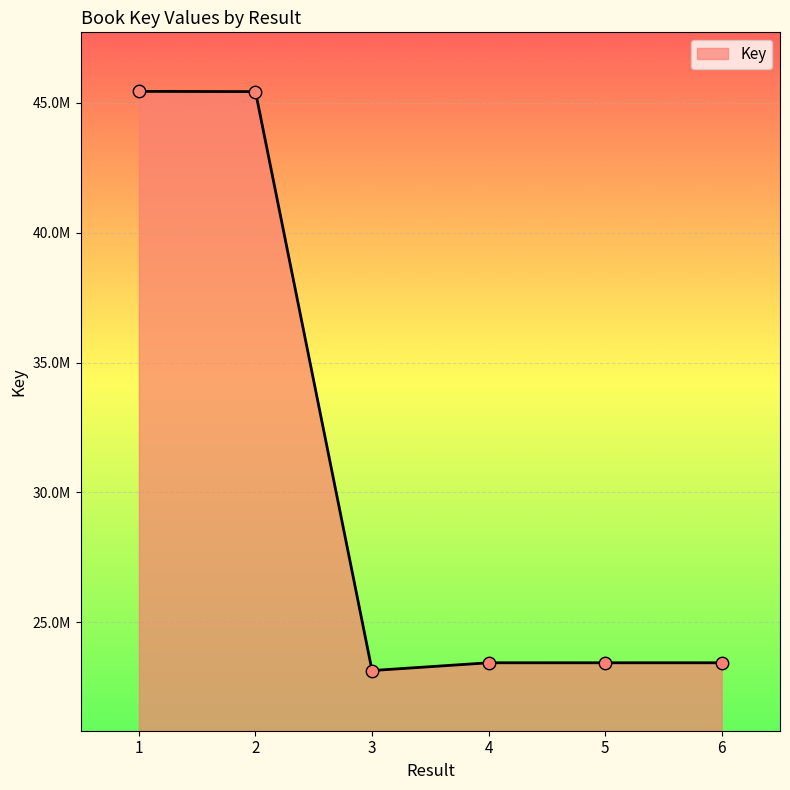

Which has a higher value, 2 or 5?

2